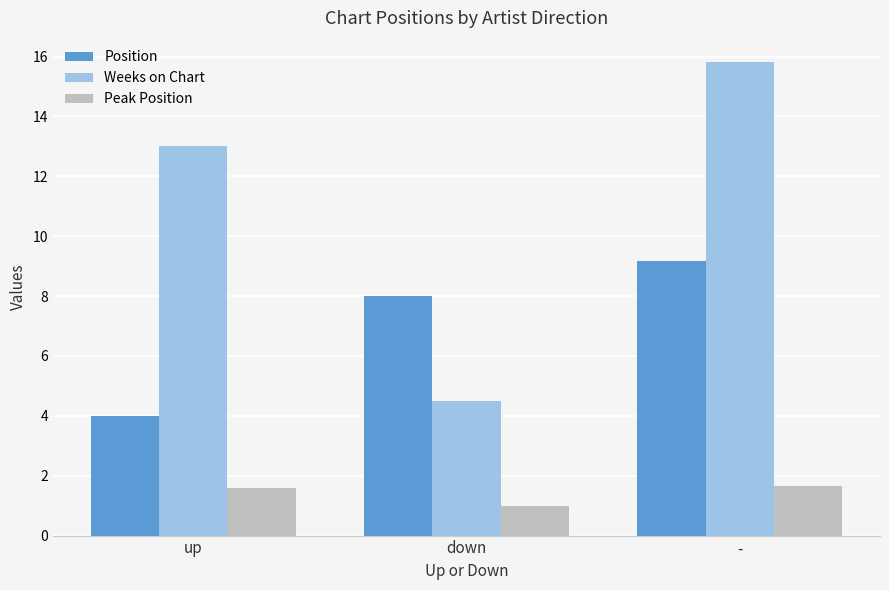

What is the average value of the Weeks on Chart series?

11.1